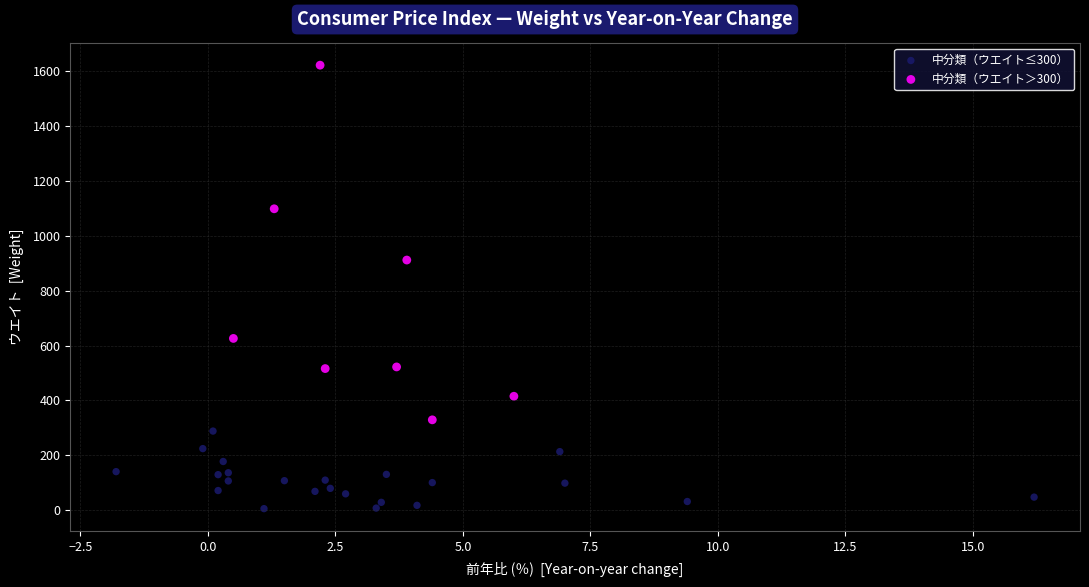

Which series reaches the maximum Y coordinate?

中分類（ウエイト＞300）